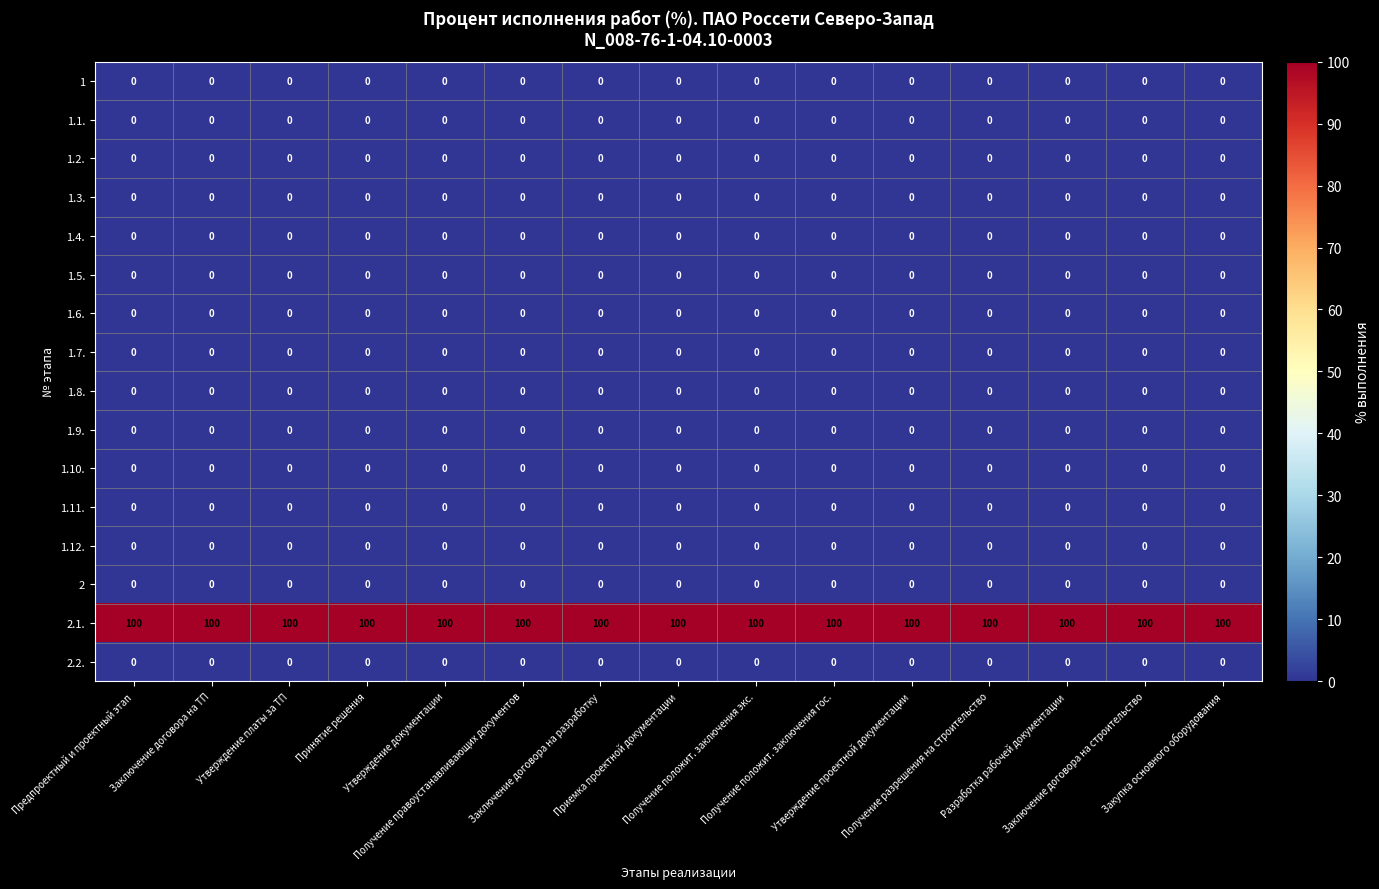

What is the highest value of the 2.1. series?

100